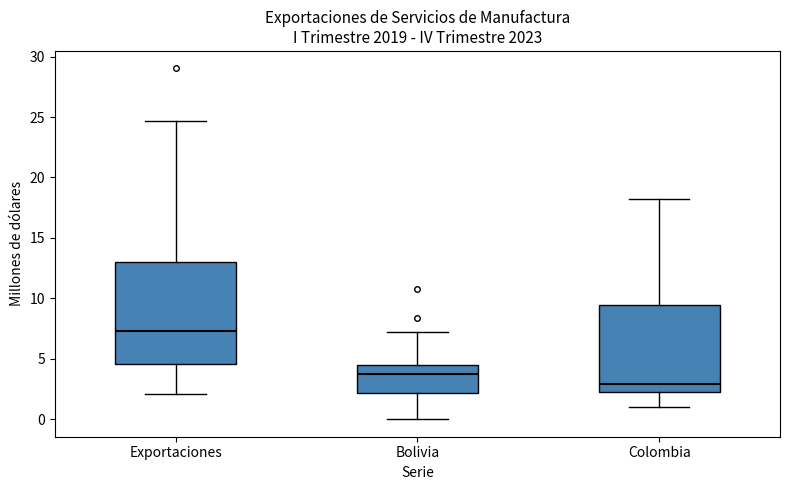

Reading left to right, transcribe this box plot: for each box, give where its median line is, the range the box spans, and where its two whiskers end, as read against the y-axis. The values are not printed on the chart, so give them approximately, as read against the axis.

Exportaciones: median 7.5, box 4.5 to 13.0, whiskers 2.0 to 24.5
Bolivia: median 3.5, box 2.0 to 4.5, whiskers 0.0 to 7.0
Colombia: median 3.0, box 2.0 to 9.5, whiskers 1.0 to 18.5